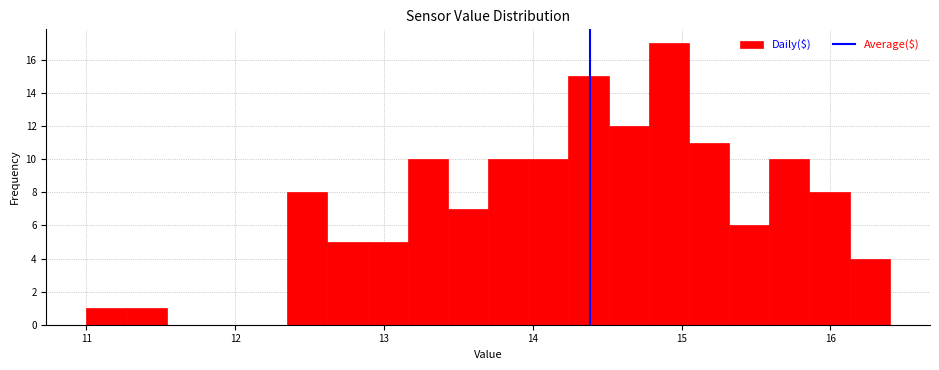

Around what value on the x-axis is the tallest bar? Give the approximate position of its centre, as read against the axis.

14.9